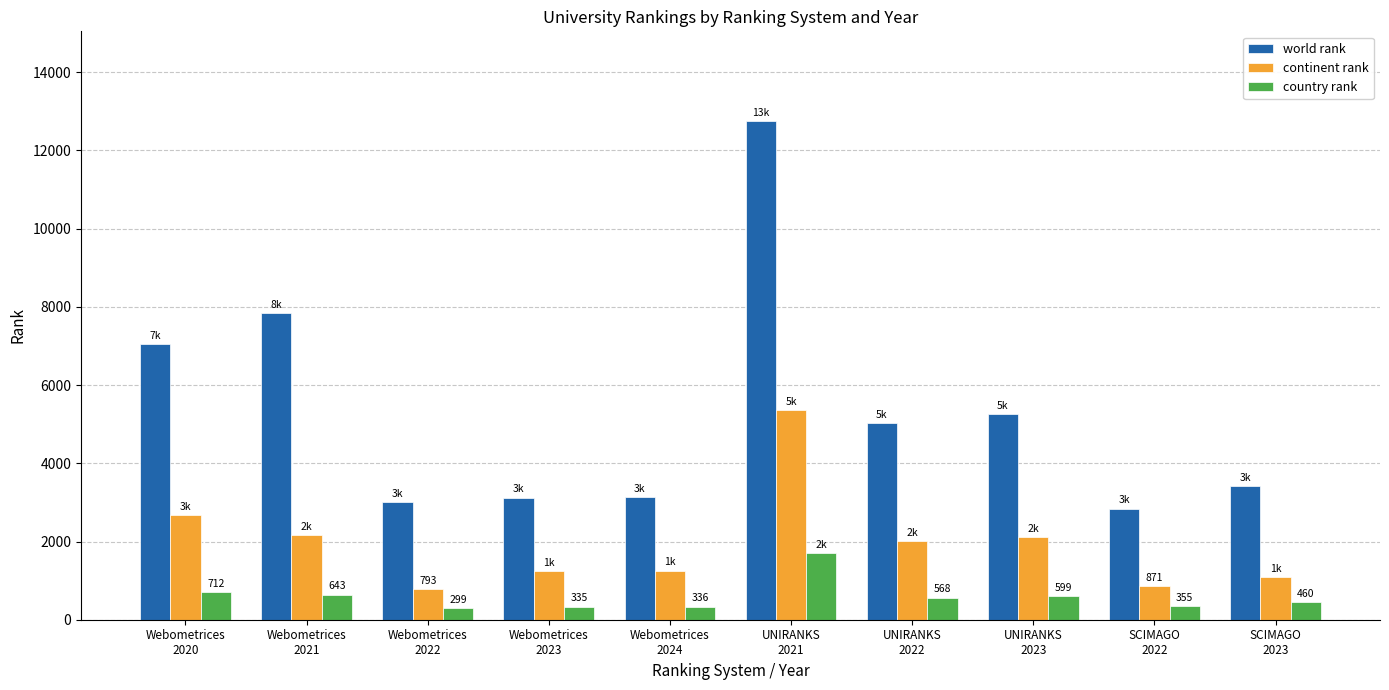

What is the difference between the world rank values at UNIRANKS
2023 and Webometrices
2023?

2137